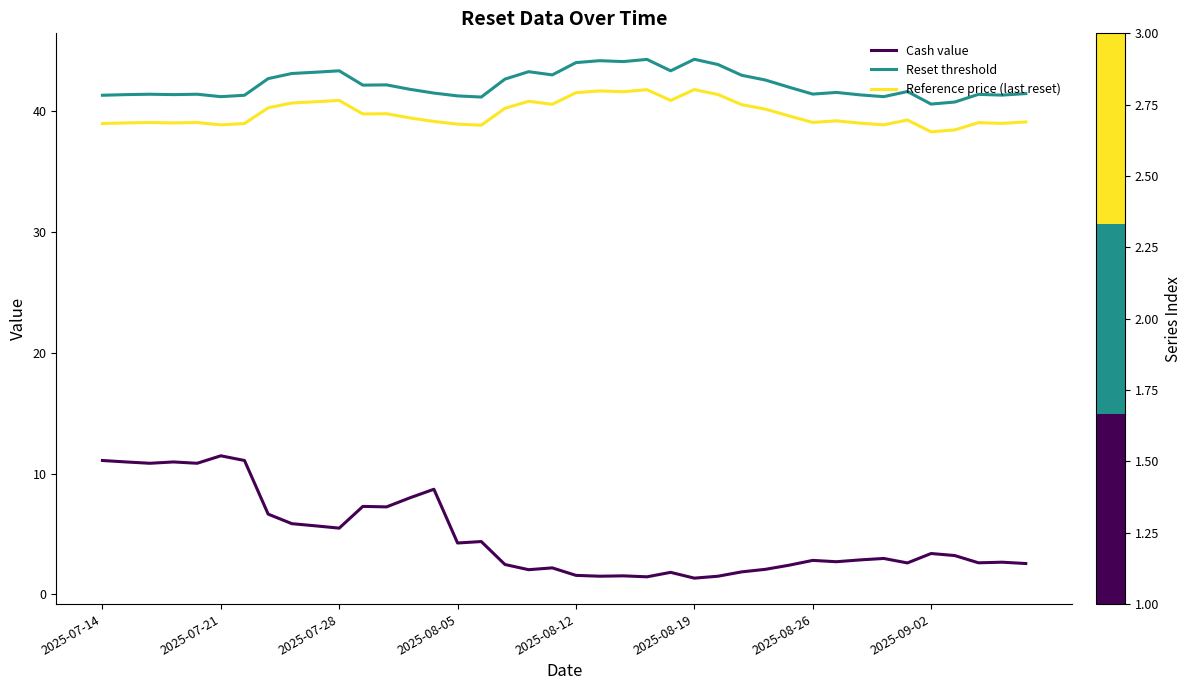

True or false: Reset threshold and Reference price (last reset) intersect in this chart.

False